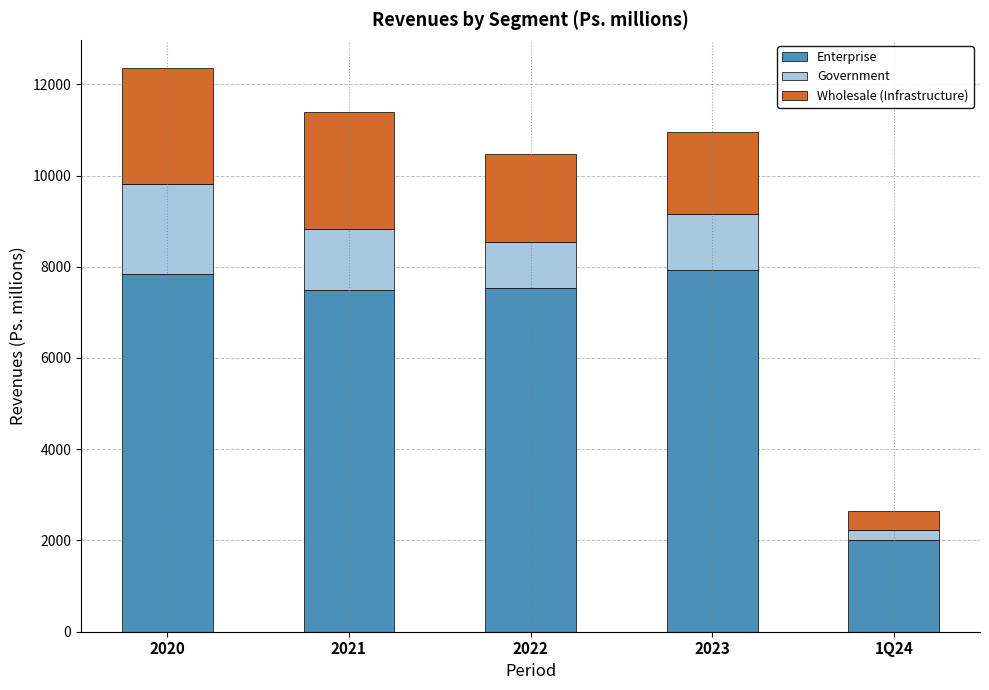

What are all the series names shown in the legend?

Enterprise, Government, Wholesale (Infrastructure)